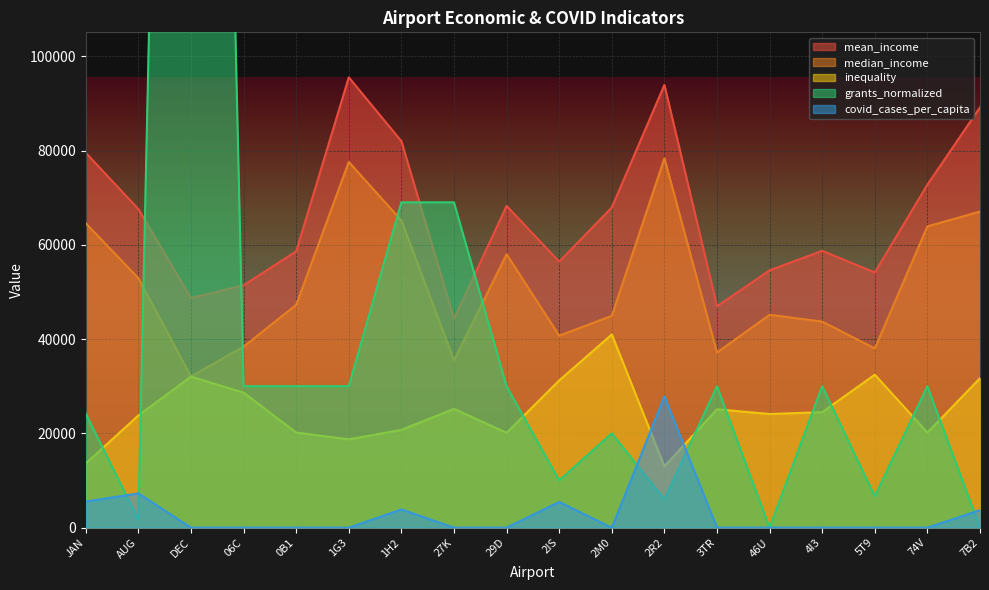

How many lines are shown in the chart?

5